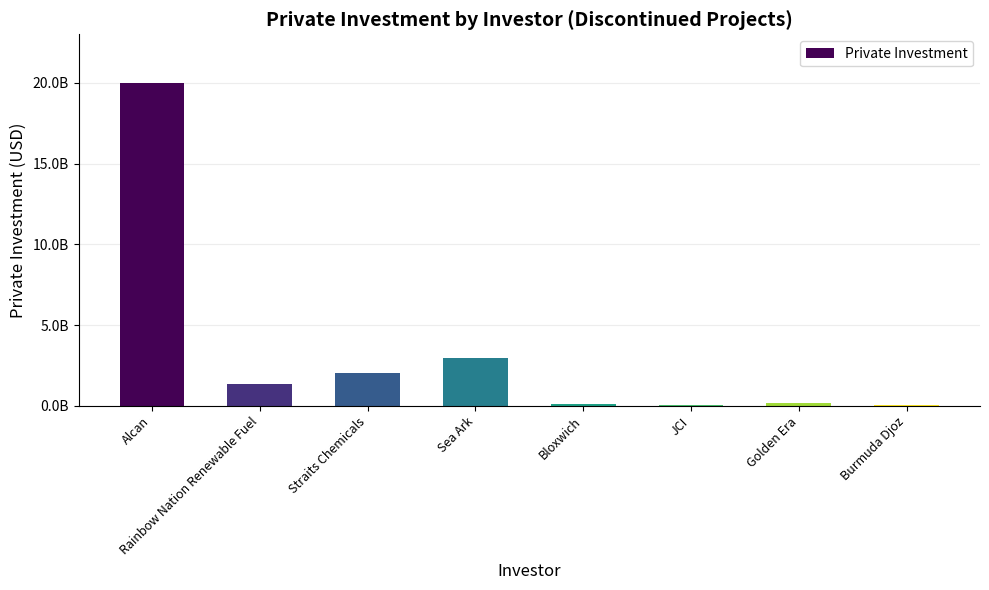

Reading left to right, what are all the values shown in this chart?

Alcan=20000000000	Rainbow Nation Renewable Fuel=1350000000	Straits Chemicals=2000000000	Sea Ark=2970000000	Bloxwich=120000000	JCI=40000000	Golden Era=160000000	Burmuda Djoz=22000000